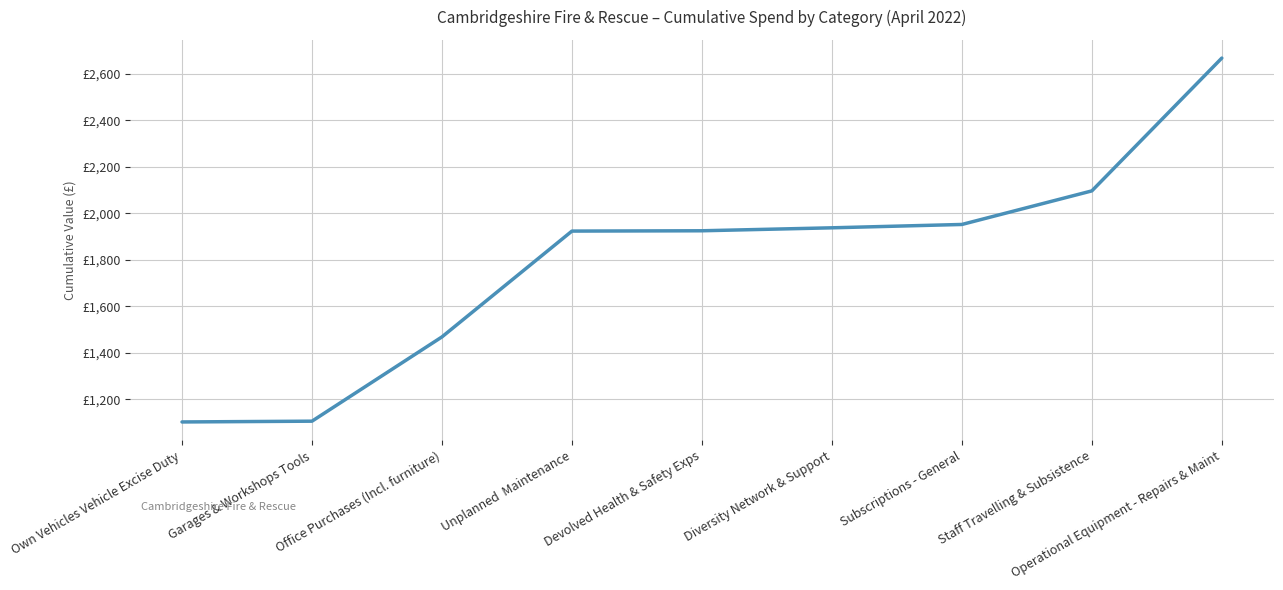

Reading left to right, transcribe all the data shown in this chart.

Own Vehicles Vehicle Excise Duty=1102.1	Garages & Workshops Tools=1105.4	Office Purchases (Incl. furniture)=1468.2	Unplanned  Maintenance=1923.7	Devolved Health & Safety Exps=1925.1	Diversity Network & Support=1937.8	Subscriptions - General=1952.2	Staff Travelling & Subsistence=2096.8	Operational Equipment - Repairs & Maint=2668.5